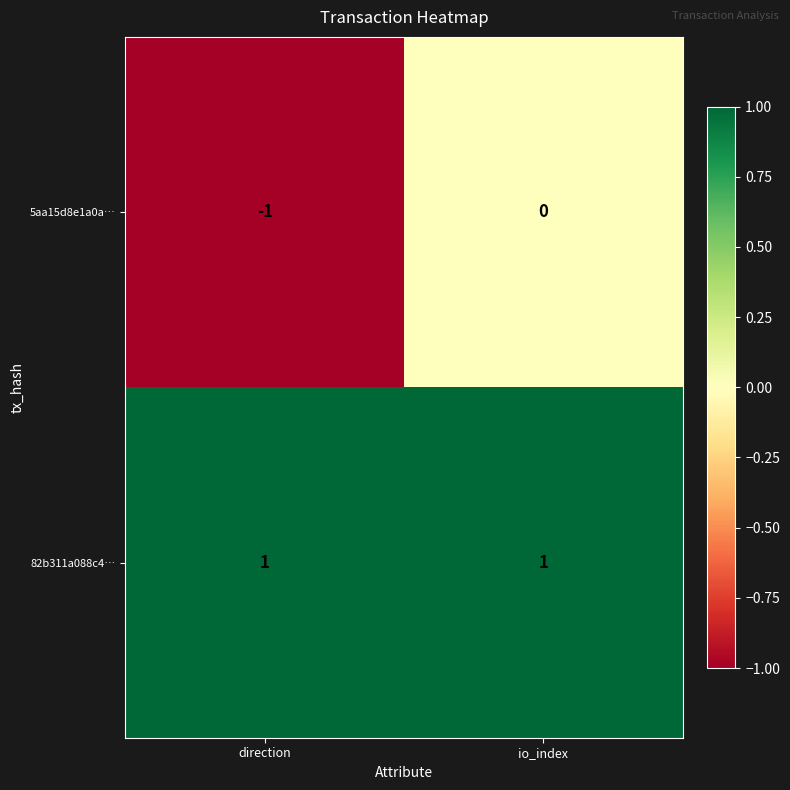

At which category is the sum across all series the highest?

io_index